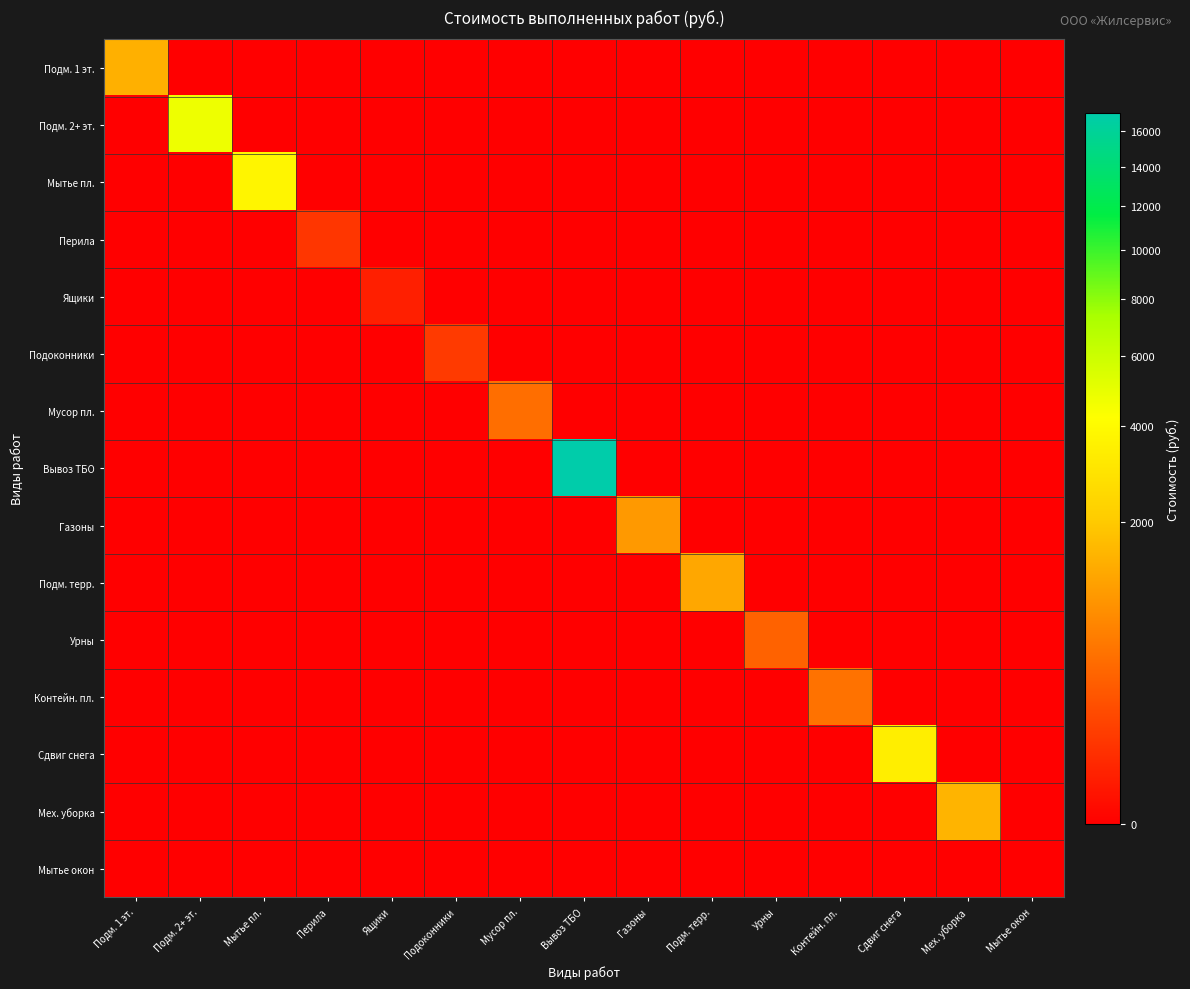

Which series has the largest total across all categories?

Вывоз ТБО